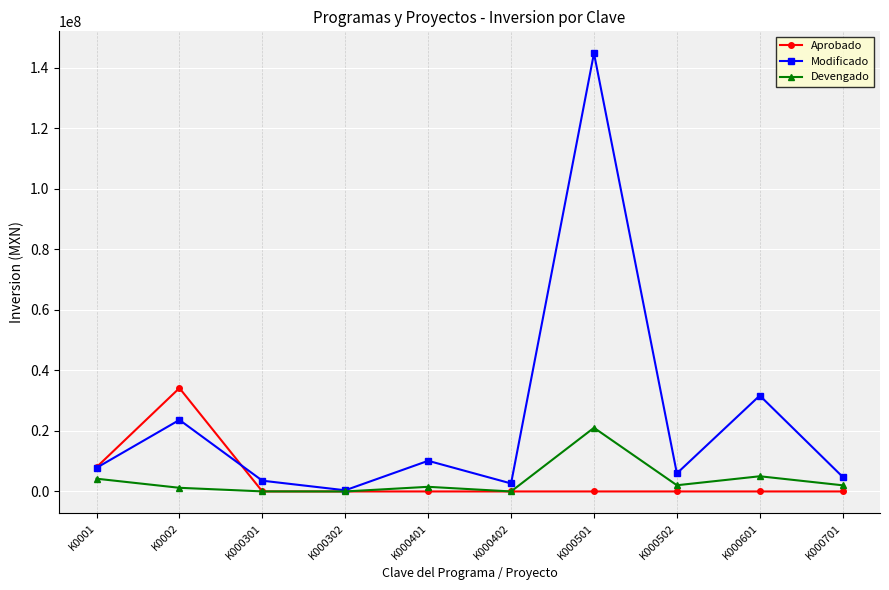

Which series ends up on top after the final intersection of Modificado and Aprobado?

Modificado